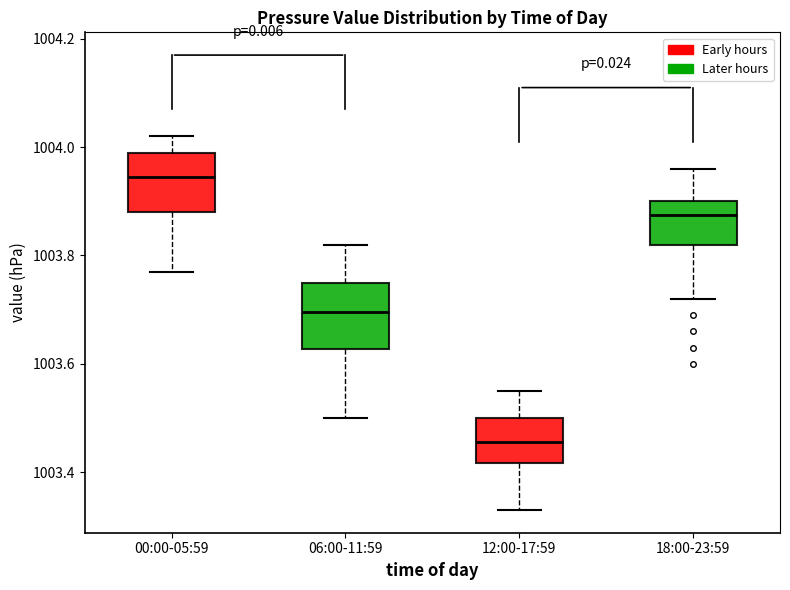

Where does the upper whisker of the box for 00:00-05:59 end on the y-axis? The values are not printed on the chart, so give them approximately, as read against the axis.

1004.02